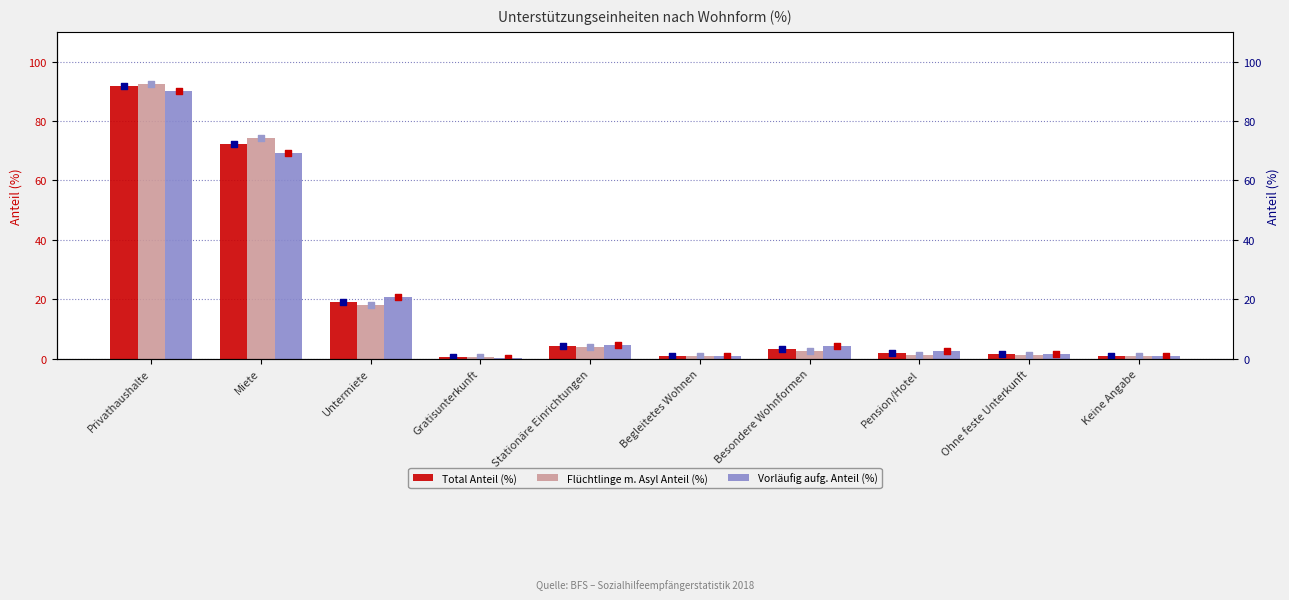

Which series contains the lowest Y value?

Vorläufig aufg. Anteil (%)